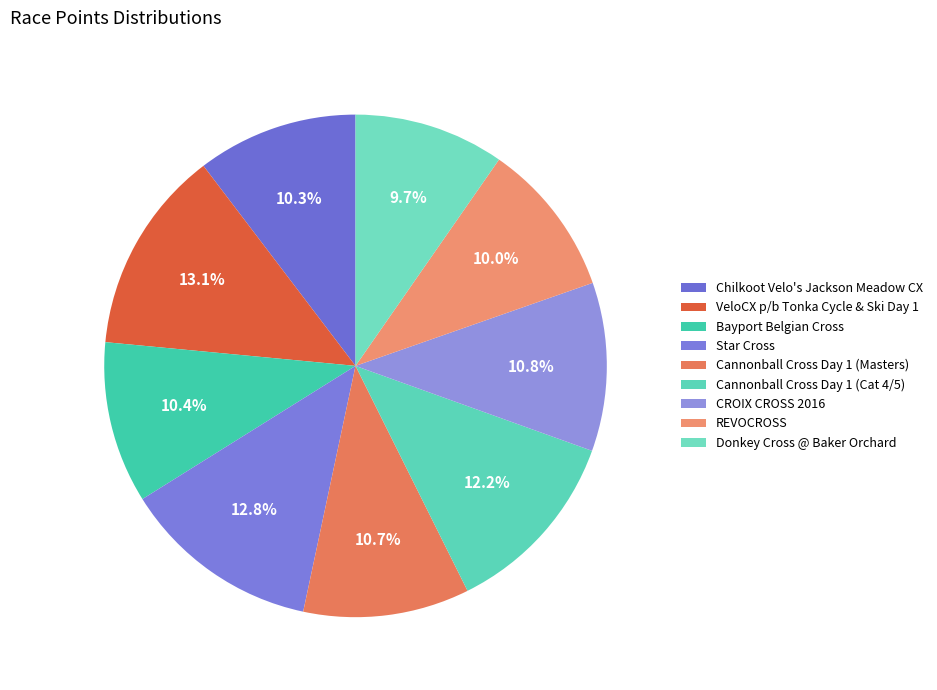

Count the number of slices in the pie.

9